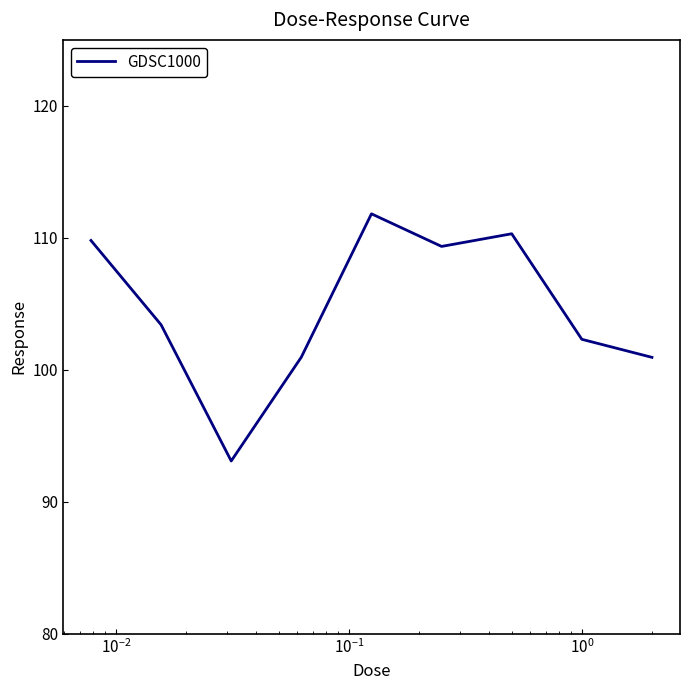

What is the greatest value displayed?

111.8